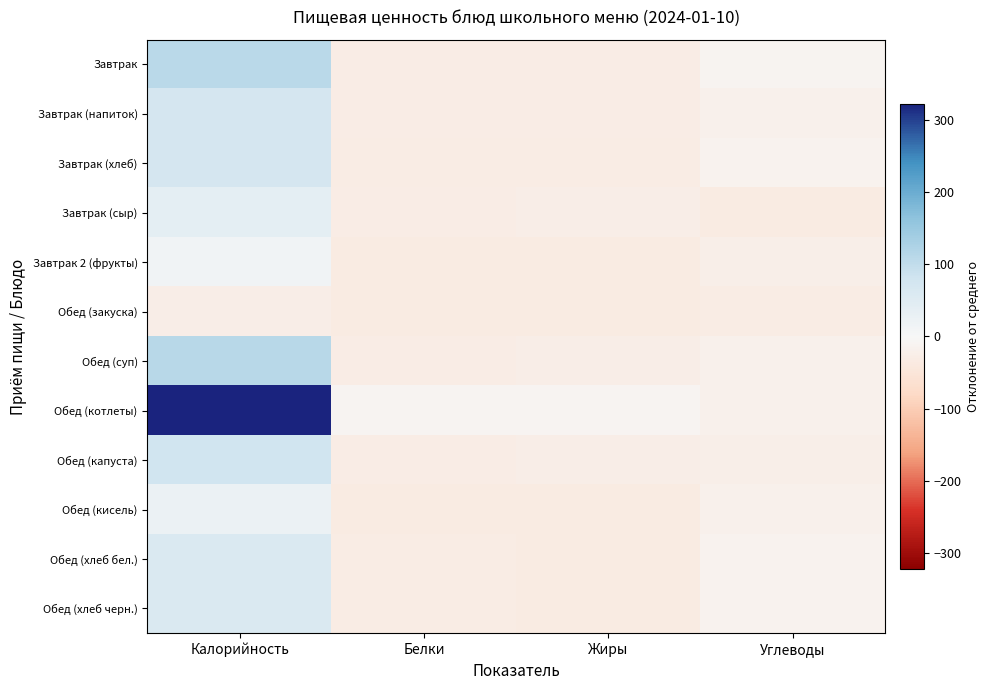

Reading left to right, list all the values displayed in this chart.

Завтрак: Калорийность=109.3	Белки=-29.4	Жиры=-29.0	Углеводы=-11.5
Завтрак (напиток): Калорийность=71.2	Белки=-29.4	Жиры=-29.5	Углеводы=-19.7
Завтрак (хлеб): Калорийность=71.5	Белки=-30.3	Жиры=-32.2	Углеводы=-12.8
Завтрак (сыр): Калорийность=39.5	Белки=-28.7	Жиры=-27.4	Углеводы=-33.3
Завтрак 2 (фрукты): Калорийность=13.7	Белки=-32.9	Жиры=-32.9	Углеводы=-23.5
Обед (закуска): Калорийность=-26.8	Белки=-32.9	Жиры=-33.3	Углеводы=-32.3
Обед (суп): Калорийность=111.1	Белки=-29.0	Жиры=-26.2	Углеводы=-17.6
Обед (котлеты): Калорийность=322.4	Белки=-9.7	Жиры=-9.3	Углеводы=-18.9
Обед (капуста): Калорийность=79.6	Белки=-30.1	Жиры=-27.2	Углеводы=-22.8
Обед (кисель): Калорийность=24.4	Белки=-33.2	Жиры=-33.3	Углеводы=-19.3
Обед (хлеб бел.): Калорийность=58.6	Белки=-31.1	Жиры=-32.9	Углеводы=-13.6
Обед (хлеб черн.): Калорийность=58.6	Белки=-31.1	Жиры=-32.9	Углеводы=-13.6